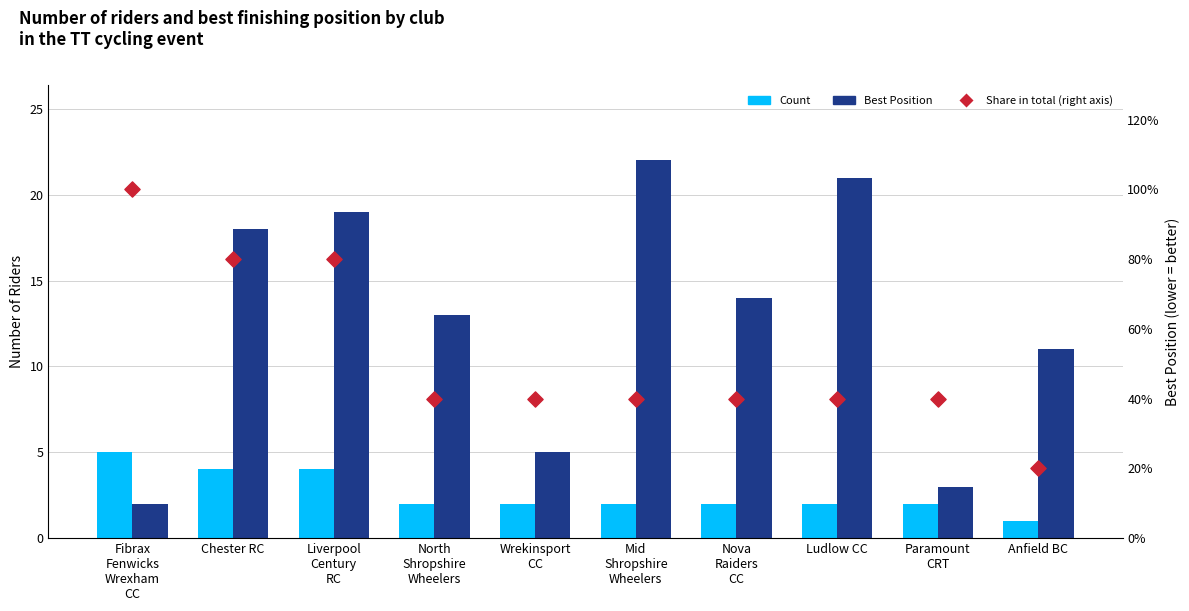

At how many categories does at least one series exceed 3?

10